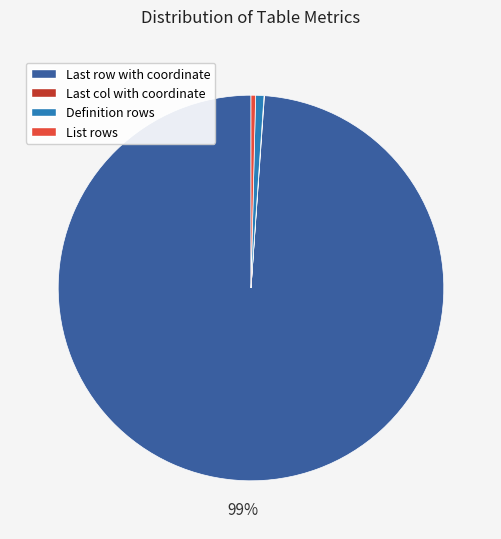

To the nearest percent, what is the difference between the largest and smallest slice percentages?

99%